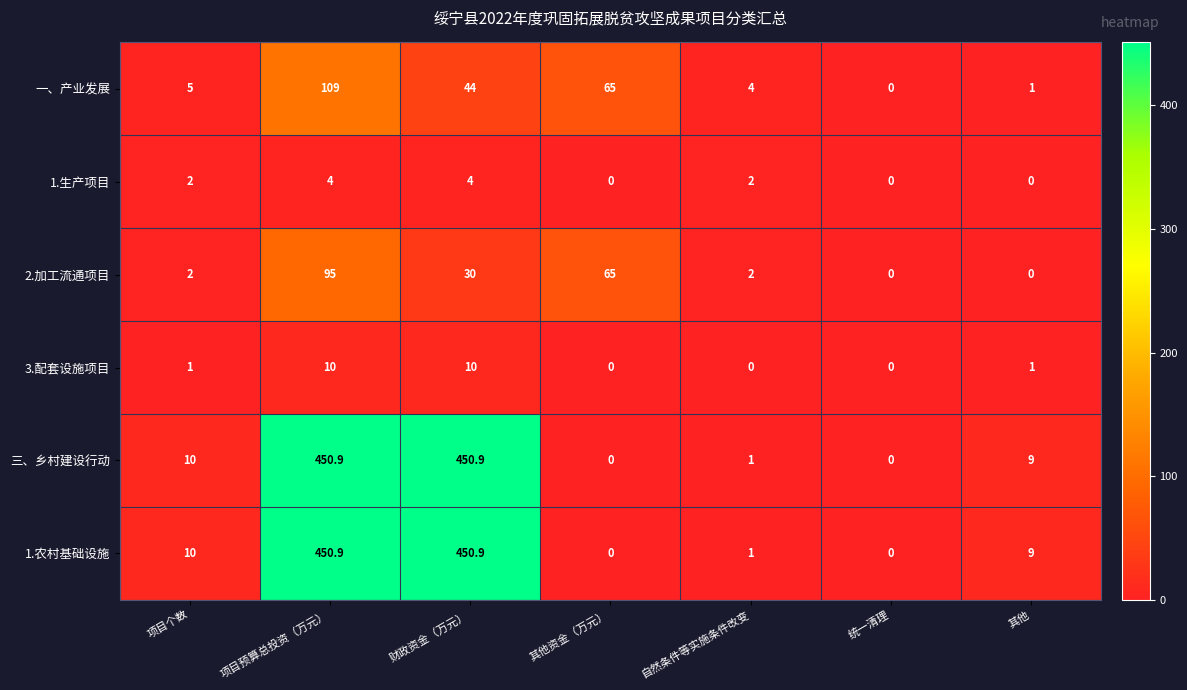

What is the spread (max minus min) of values at 项目预算总投资（万元）?

446.9